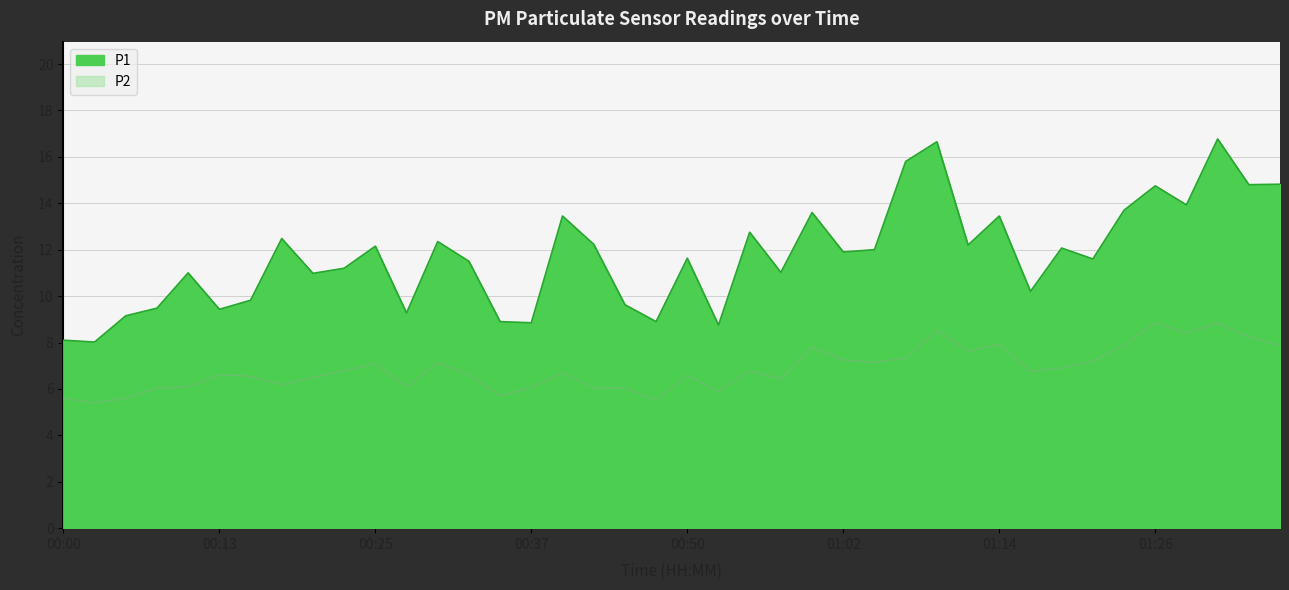

What is the maximum value for P1?

16.8